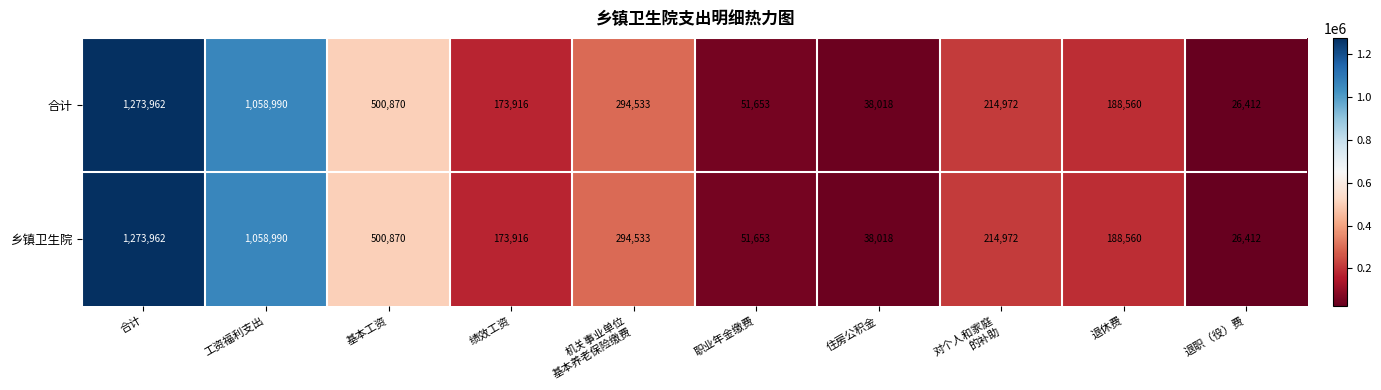

The value of 合计 at 绩效工资 is 83541. True or false?

False